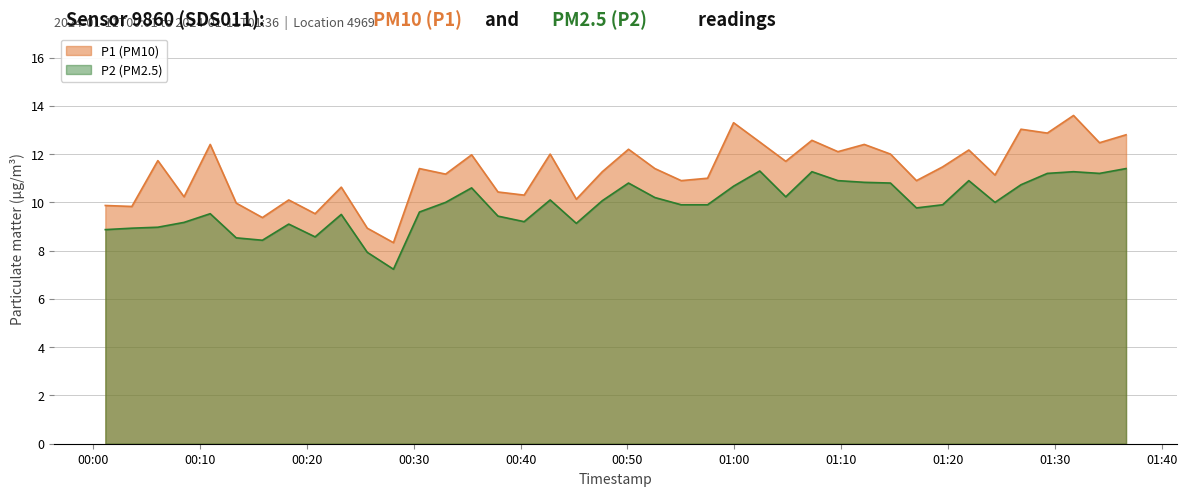

Which series has the largest total across all categories?

P1 (PM10)